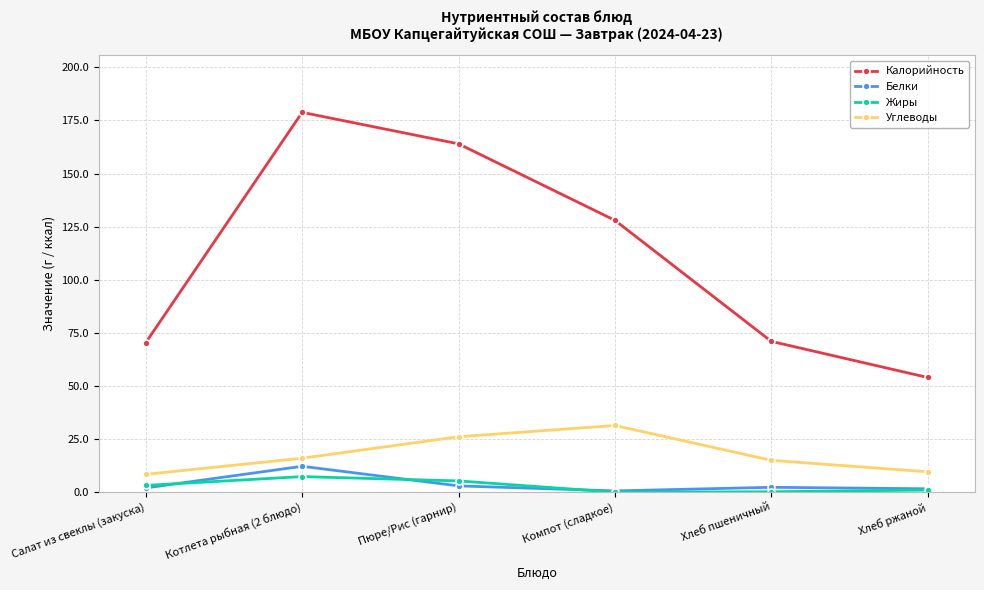

What is the difference between the Белки values at Хлеб ржаной and Салат из свеклы (закуска)?

0.4